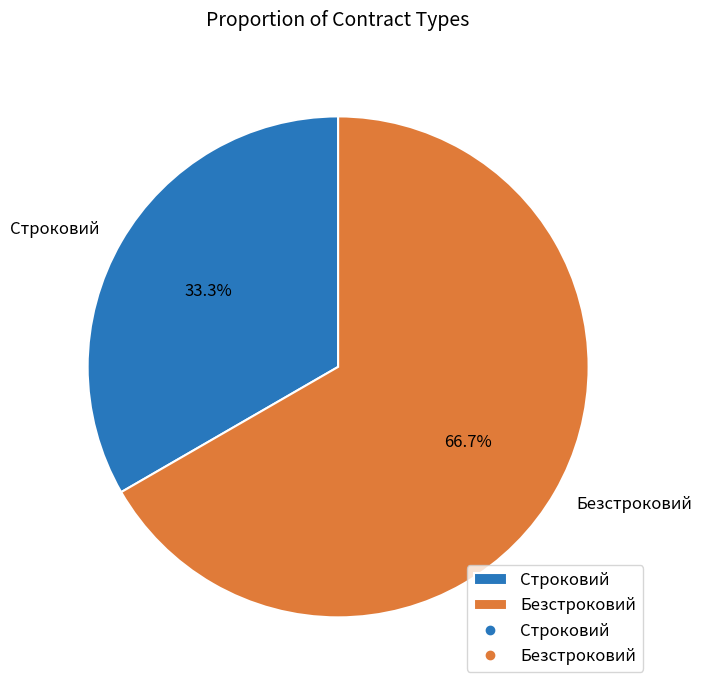

Does any single category account for the majority?

Yes